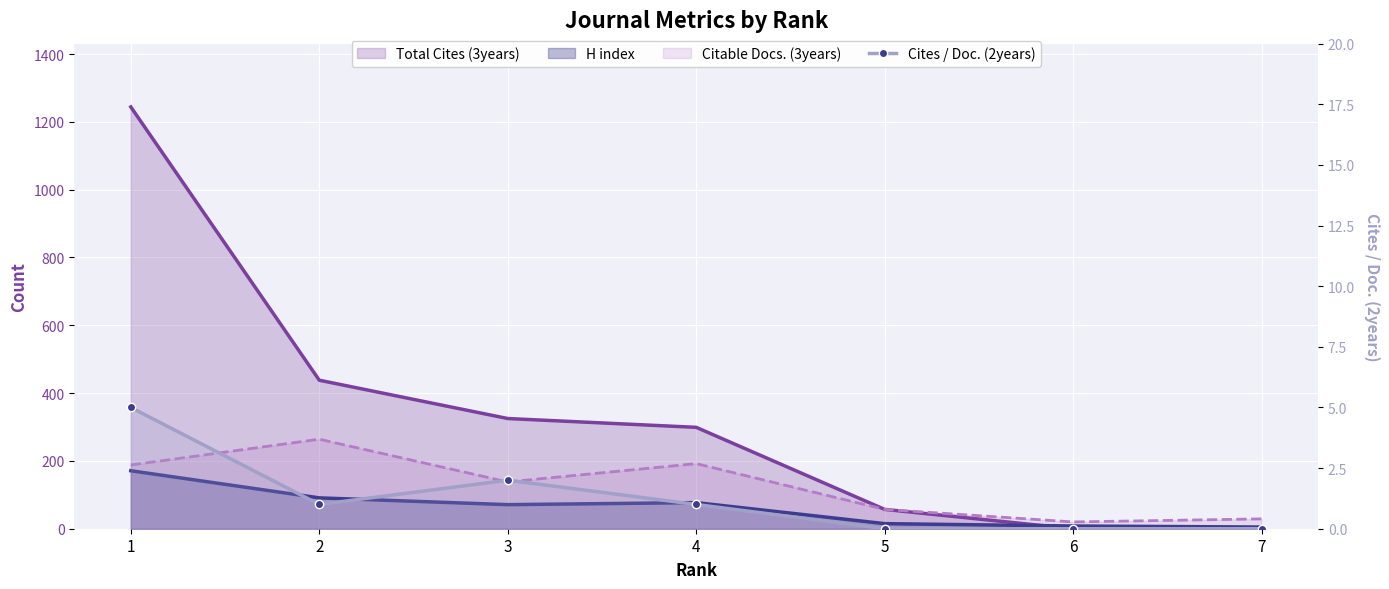

True or false: the data shows 5 at 1.

True